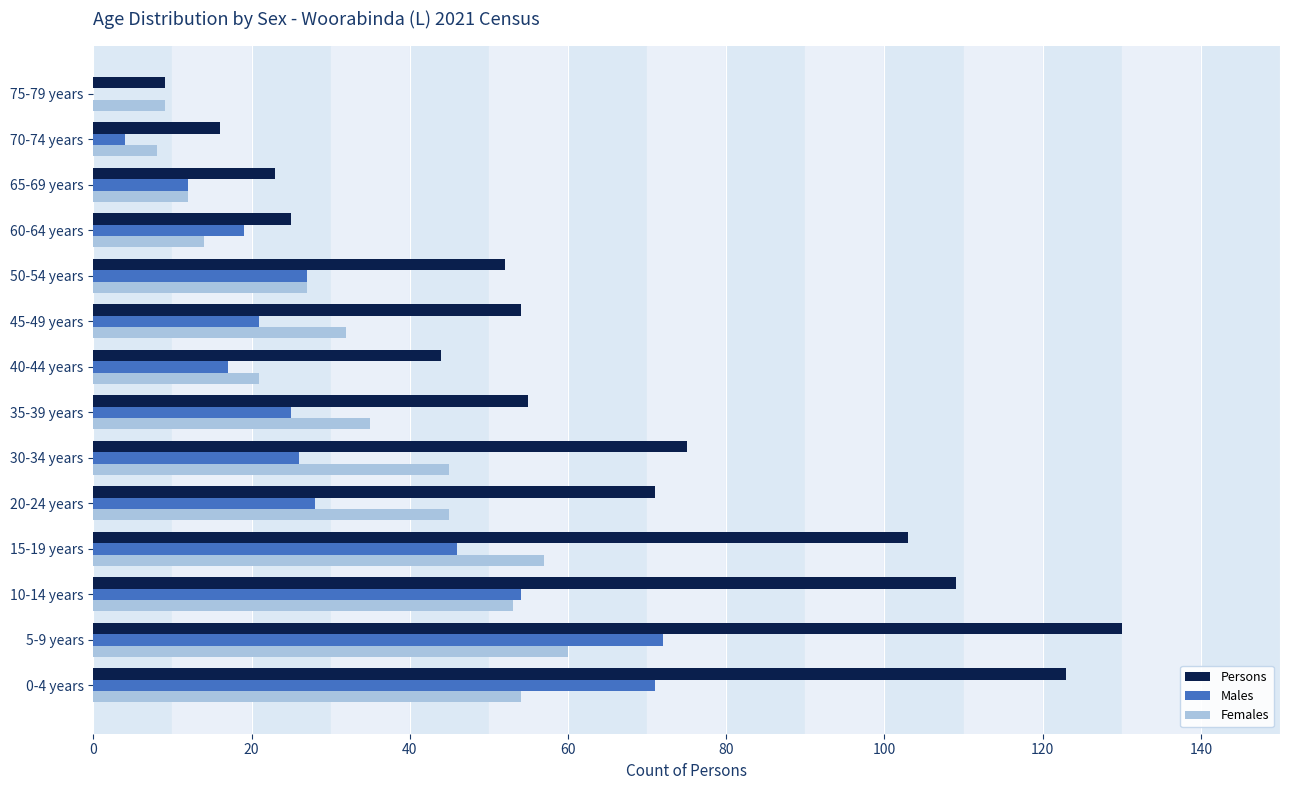

What are all the series names shown in the legend?

Persons, Males, Females